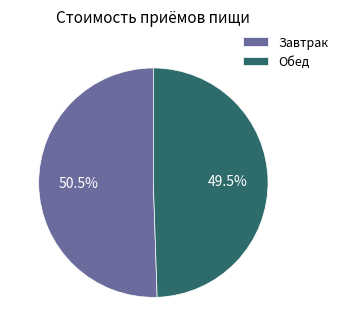

Approximately how many times larger is the value at Обед compared to Завтрак?

1.0